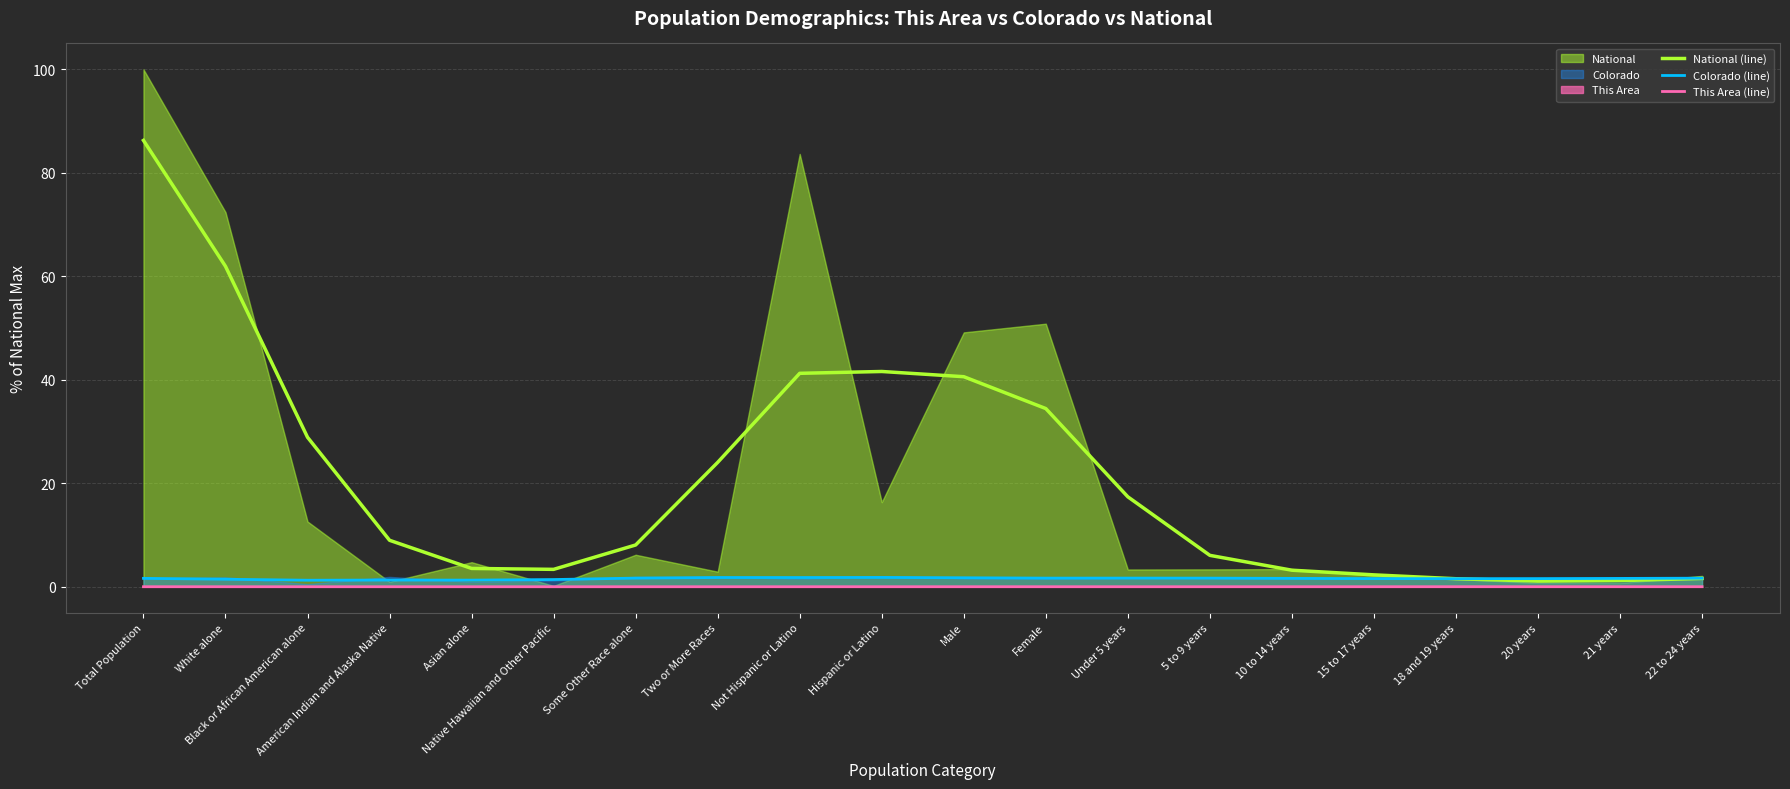

At which category is the sum across all series the highest?

Total Population